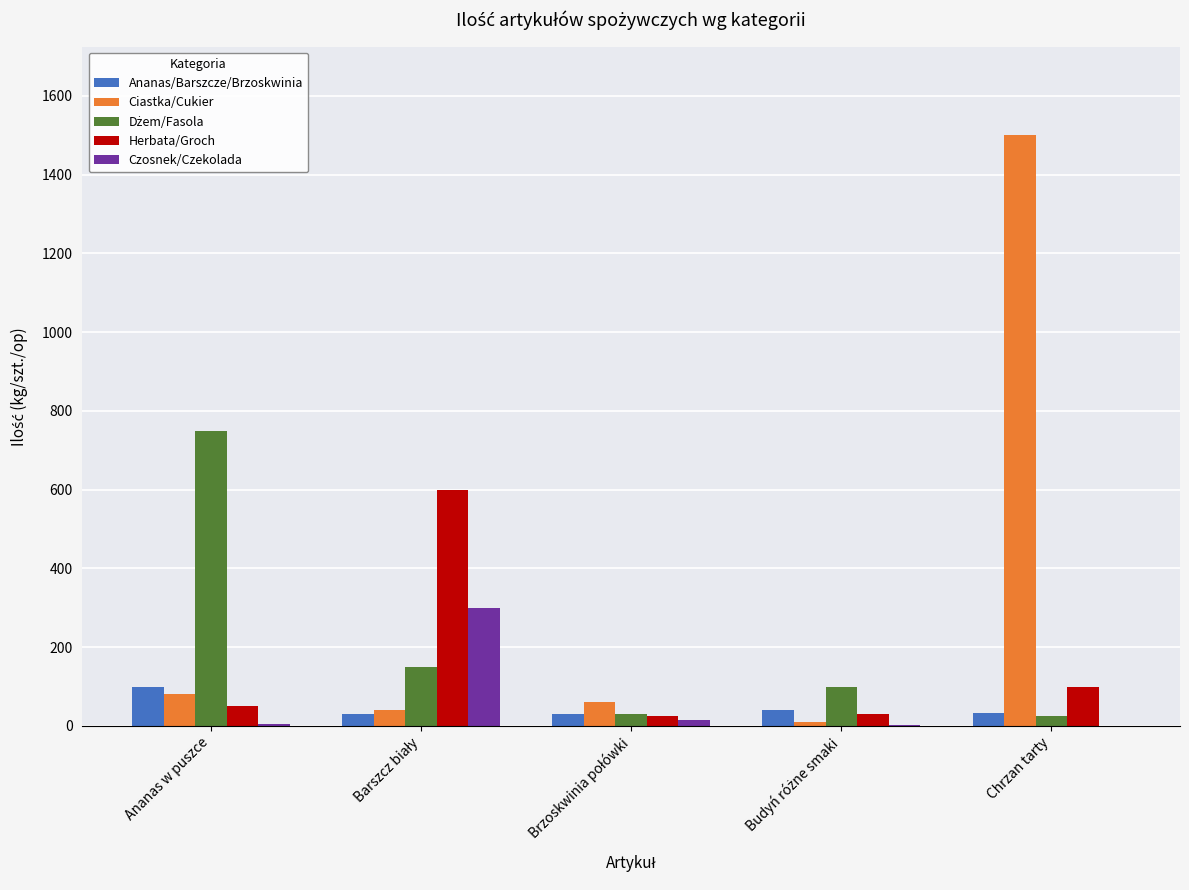

At which category does the chart reach its peak across all series?

Chrzan tarty